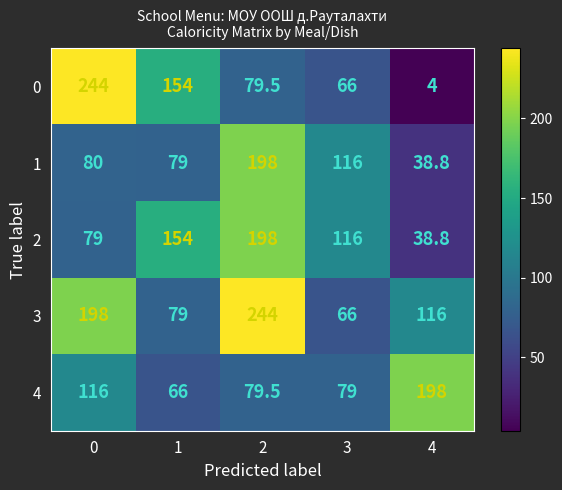

True or false: 3 has a value of 108.5 at 3.

False